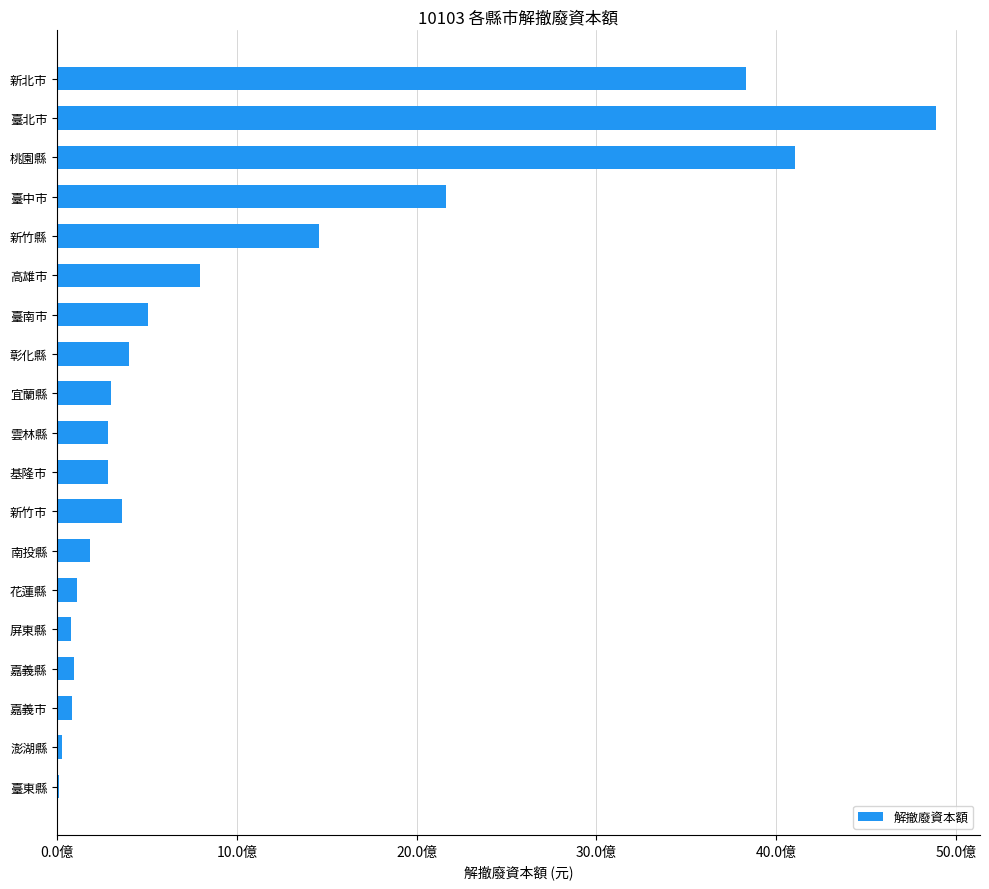

Which category has the highest value across all series?

臺北市